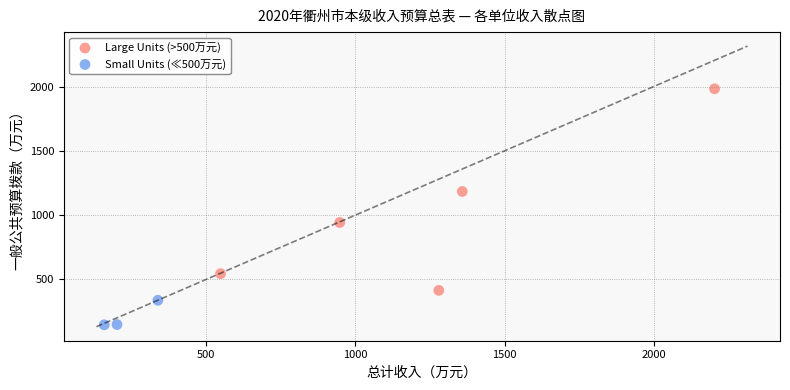

Which series has the widest spread of Y values?

Large Units (>500万元)